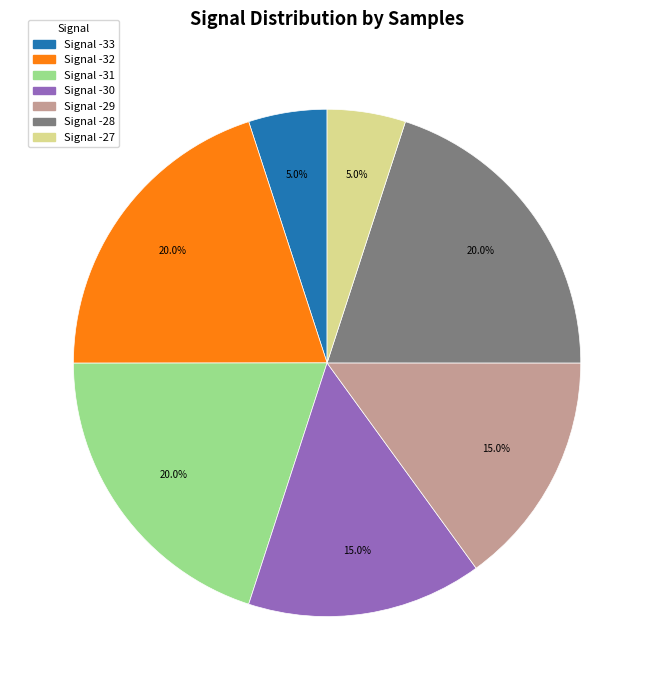

How many slices are in this pie chart?

7